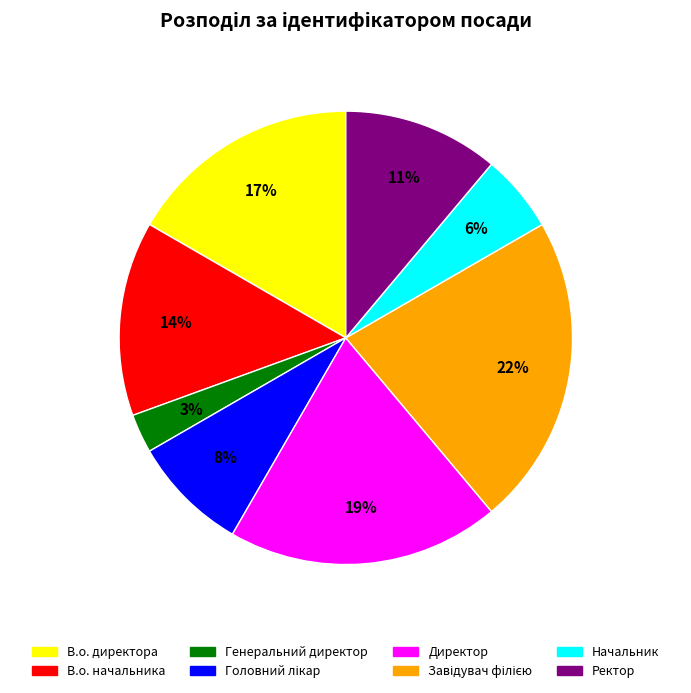

What is the smallest slice in the pie chart?

Генеральний директор